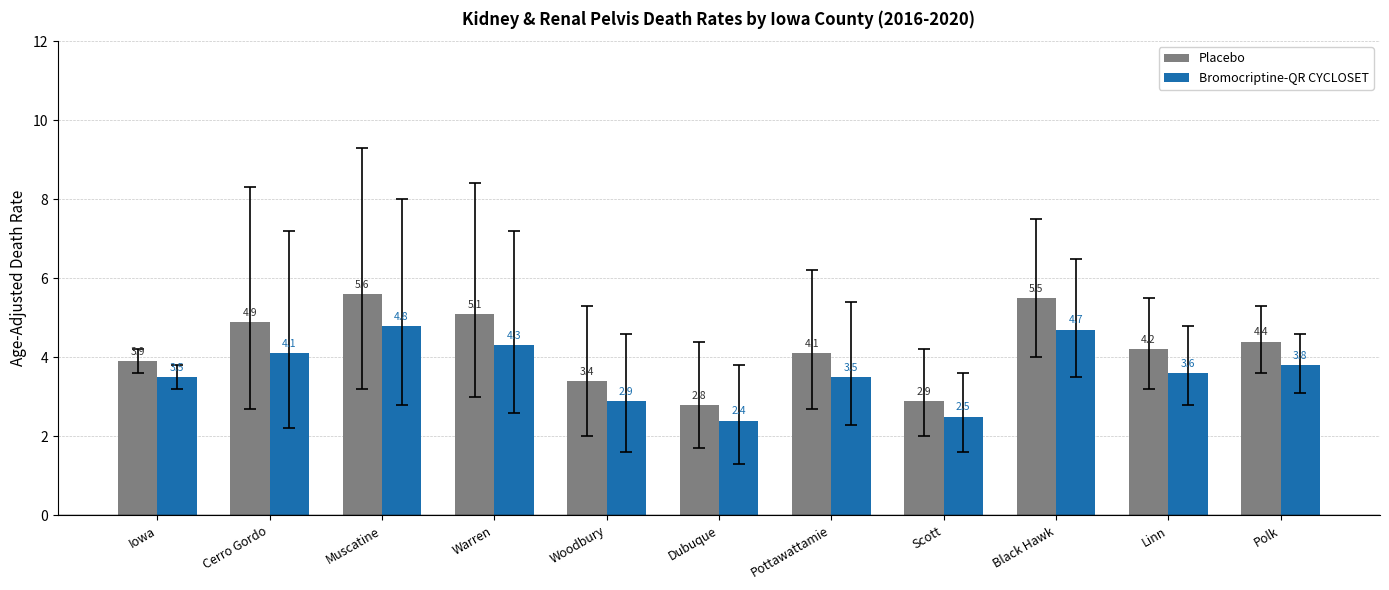

Reading left to right, list all the values displayed in this chart.

Placebo: Iowa=3.9	Cerro Gordo=4.9	Muscatine=5.6	Warren=5.1	Woodbury=3.4	Dubuque=2.8	Pottawattamie=4.1	Scott=2.9	Black Hawk=5.5	Linn=4.2	Polk=4.4
Bromocriptine-QR CYCLOSET: Iowa=3.5	Cerro Gordo=4.1	Muscatine=4.8	Warren=4.3	Woodbury=2.9	Dubuque=2.4	Pottawattamie=3.5	Scott=2.5	Black Hawk=4.7	Linn=3.6	Polk=3.8